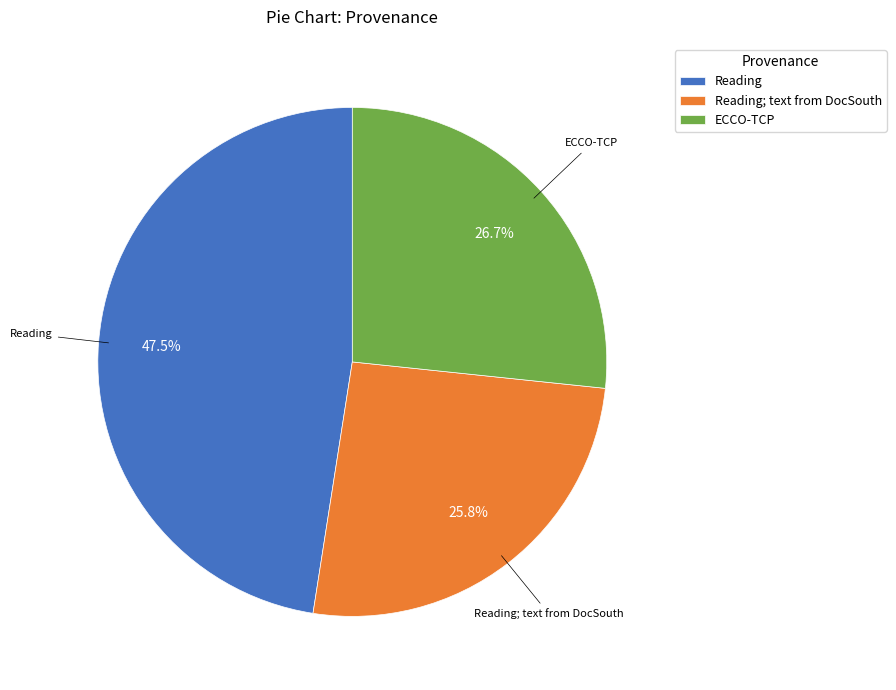

Does ECCO-TCP represent more than half of the total?

No